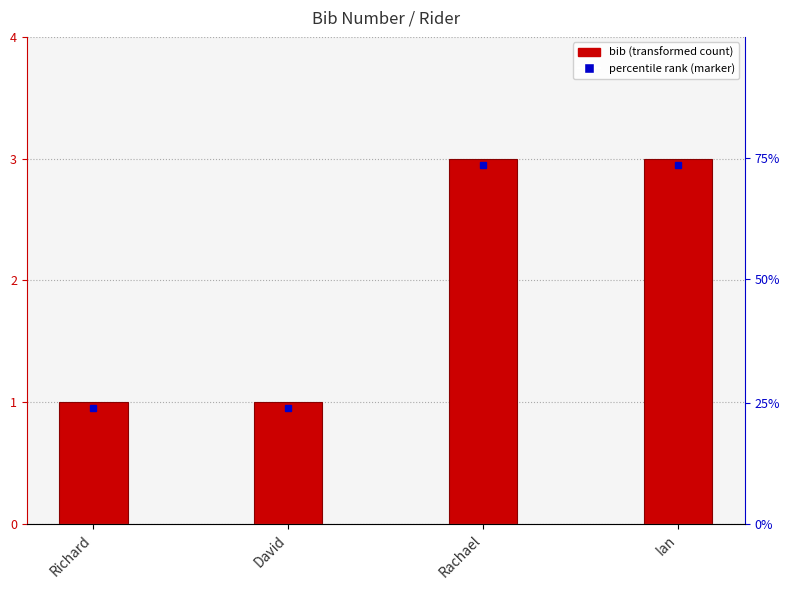

What is the change in value from Richard to Ian?

+2